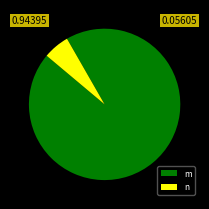

Which slice is the smallest?

n